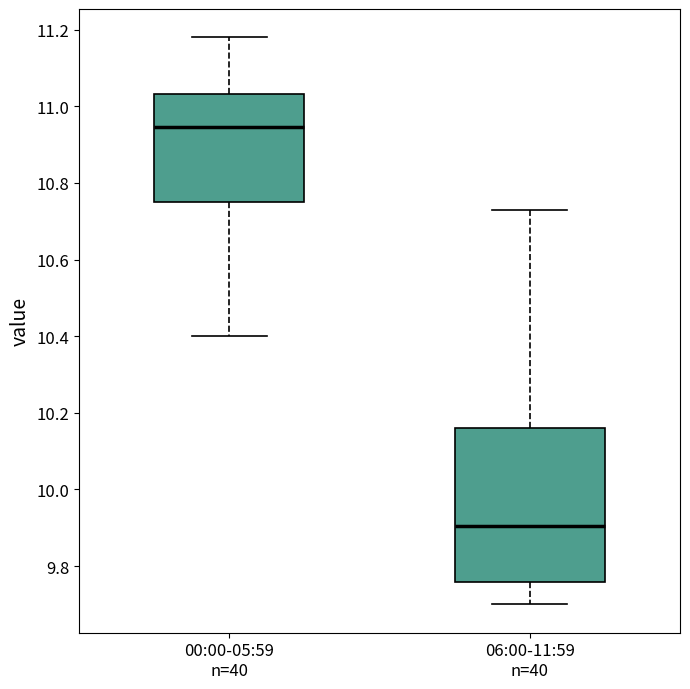

Reading left to right, read every box against the y-axis: the position of its median line, the range the box covers, and the ends of its whiskers. The values are not printed on the chart, so give them approximately, as read against the axis.

00:00-05:59 n=40: median 10.94, box 10.76 to 11.04, whiskers 10.40 to 11.18
06:00-11:59 n=40: median 9.90, box 9.76 to 10.16, whiskers 9.70 to 10.74